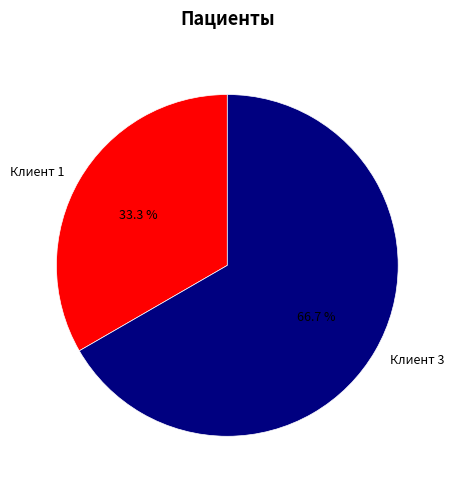

Count the number of slices in the pie.

2